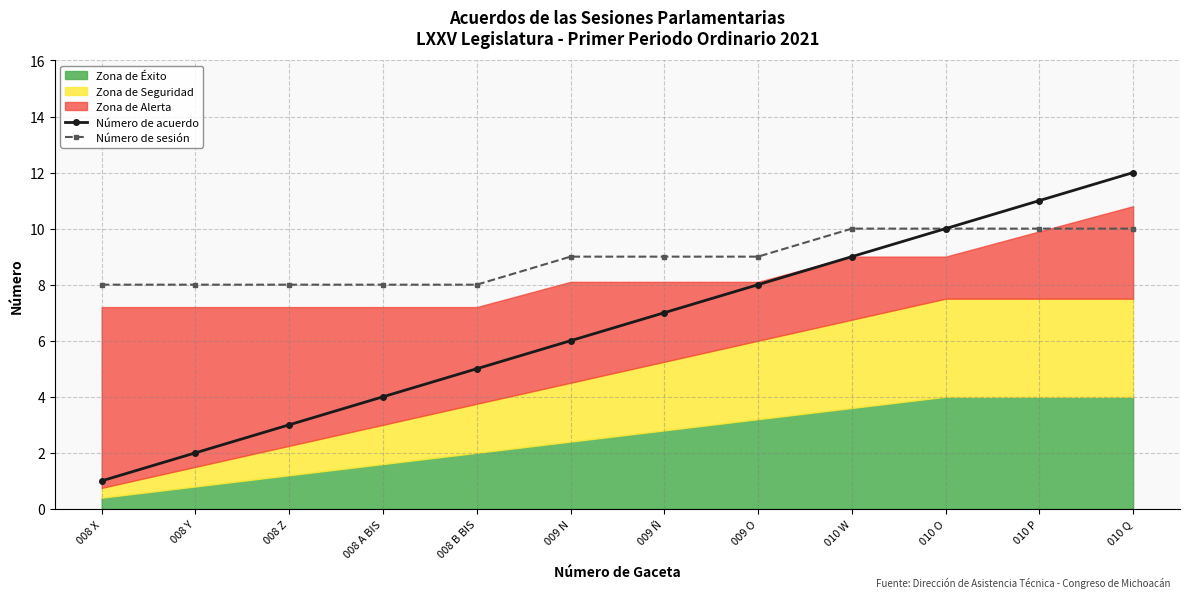

Reading left to right, what are all the values shown in this chart?

Número de acuerdo: 008 X=1	008 Y=2	008 Z=3	008 A BIS=4	008 B BIS=5	009 N=6	009 Ñ=7	009 O=8	010 W=9	010 O=10	010 P=11	010 Q=12
Número de sesión: 008 X=8	008 Y=8	008 Z=8	008 A BIS=8	008 B BIS=8	009 N=9	009 Ñ=9	009 O=9	010 W=10	010 O=10	010 P=10	010 Q=10